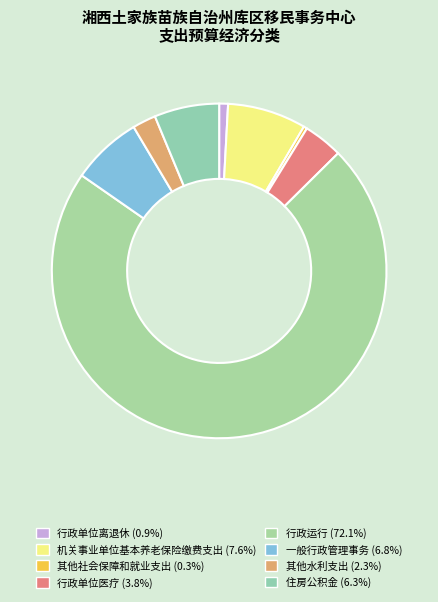

Count the number of slices in the pie.

8